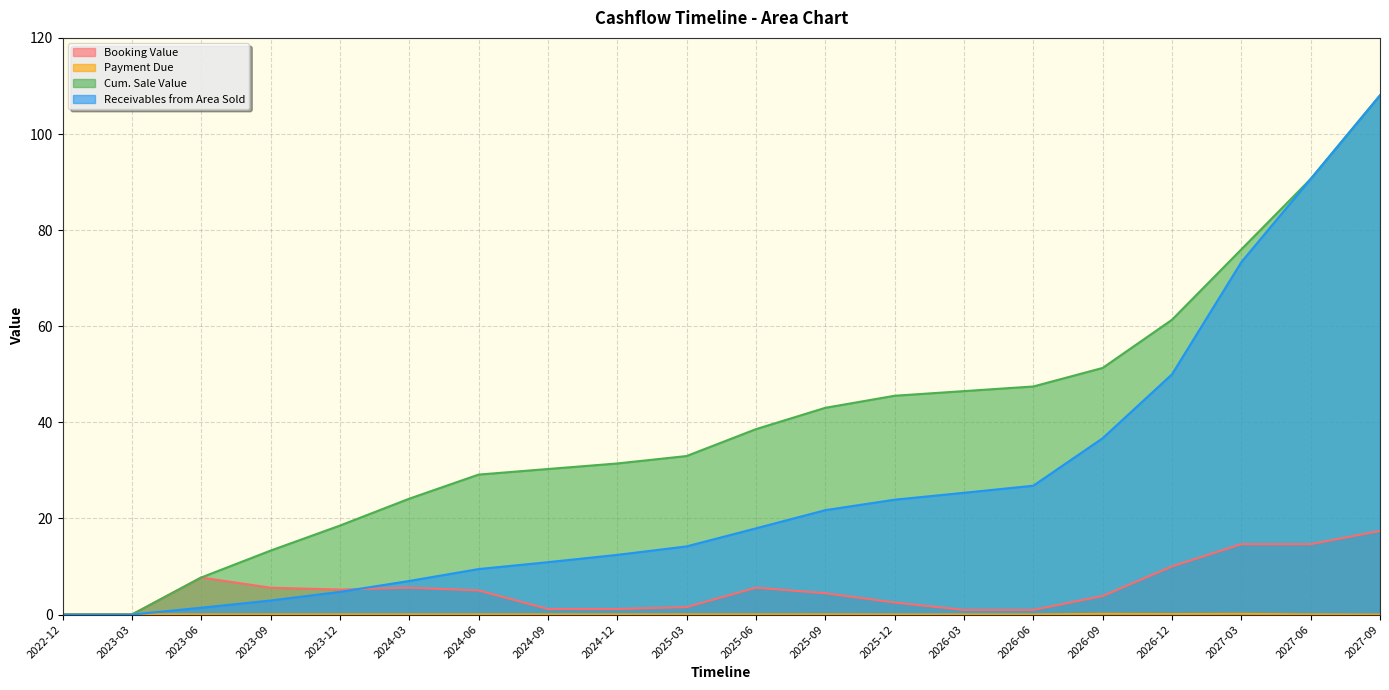

True or false: Cum. Sale Value has a value of 76.0 at 2027-03.

True